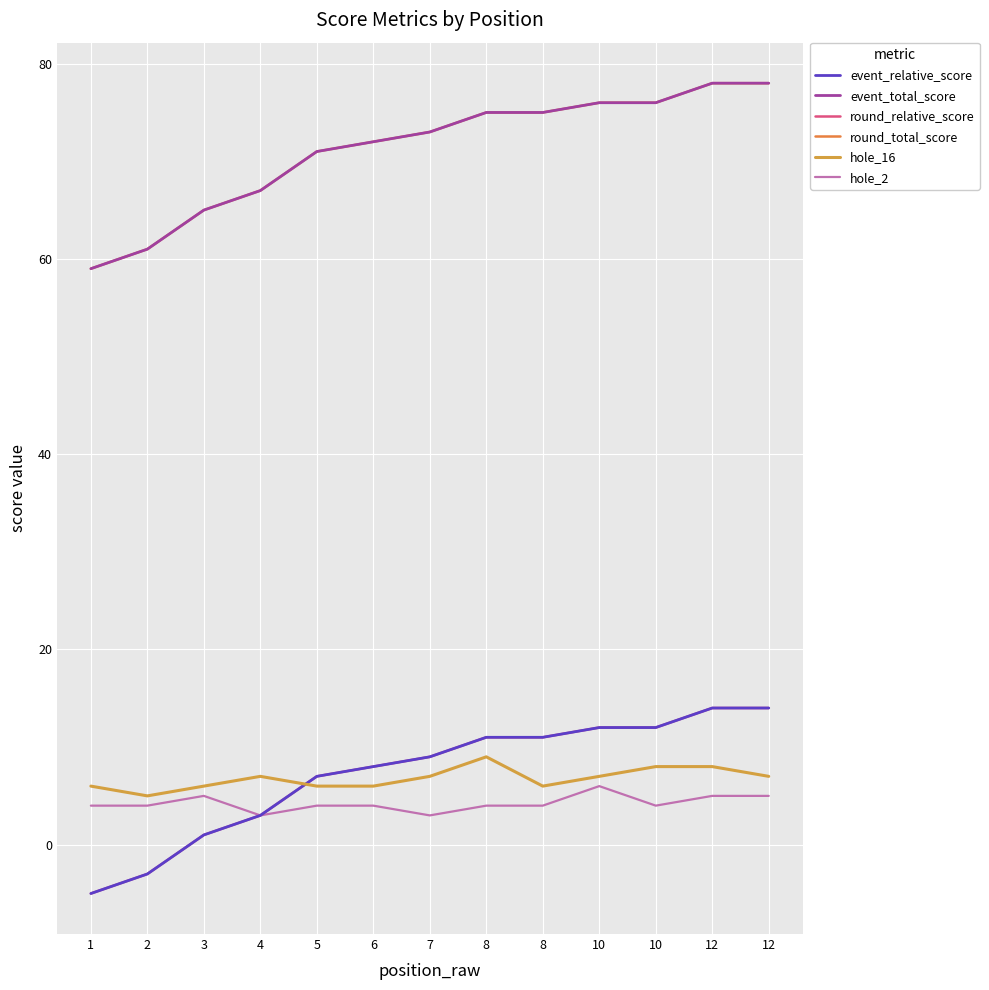

What is the difference between the round_relative_score values at 1 and 5?

12